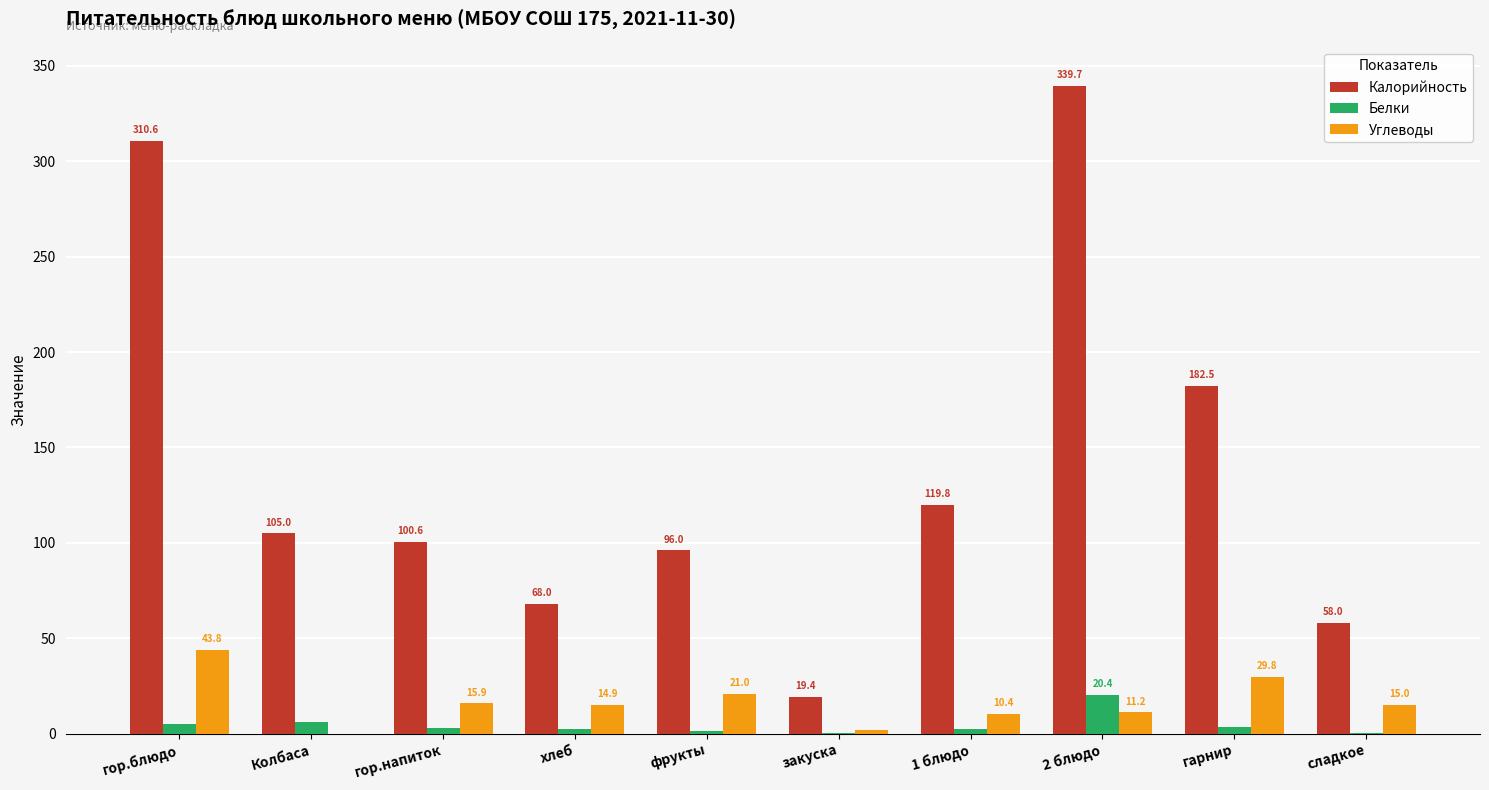

Where is Углеводы nearest to the value 21?

фрукты